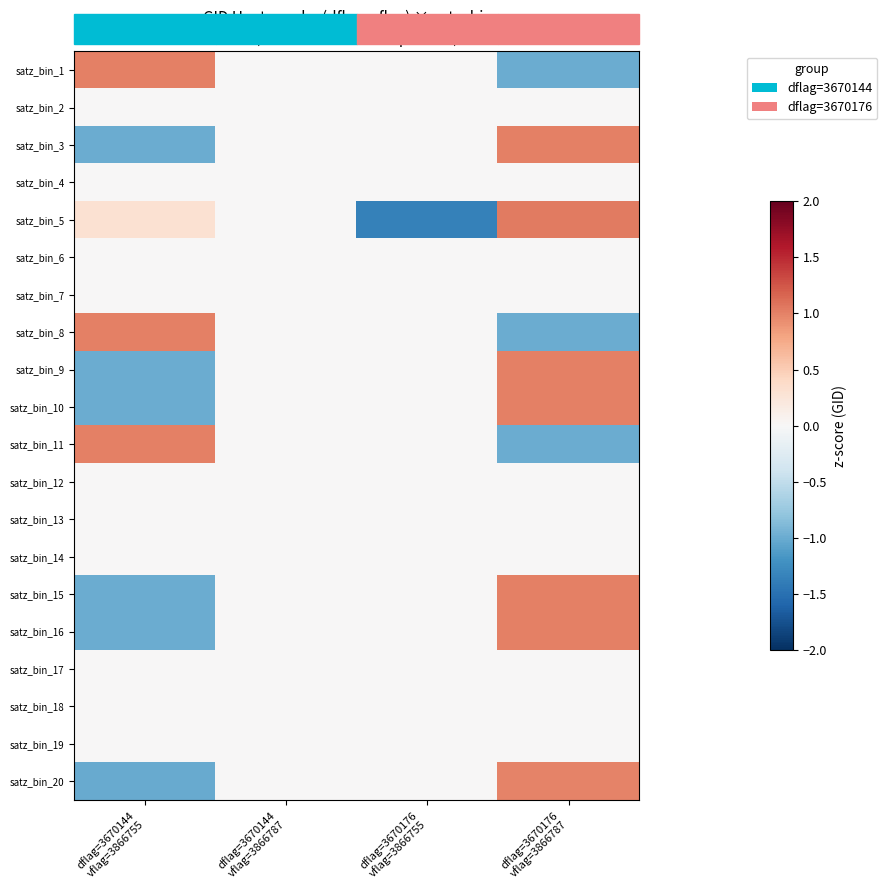

List the series in order of their peak value, lowest first.

satz_bin_2, satz_bin_4, satz_bin_6, satz_bin_7, satz_bin_12, satz_bin_13, satz_bin_14, satz_bin_17, satz_bin_18, satz_bin_19, satz_bin_20, satz_bin_1, satz_bin_3, satz_bin_8, satz_bin_9, satz_bin_10, satz_bin_11, satz_bin_15, satz_bin_16, satz_bin_5